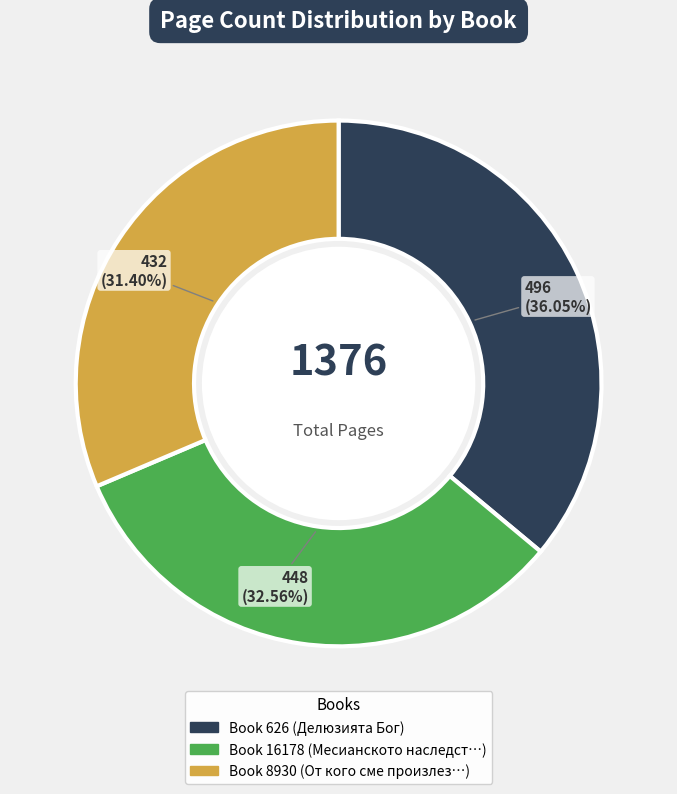

Is there any slice that represents more than half of the pie?

No